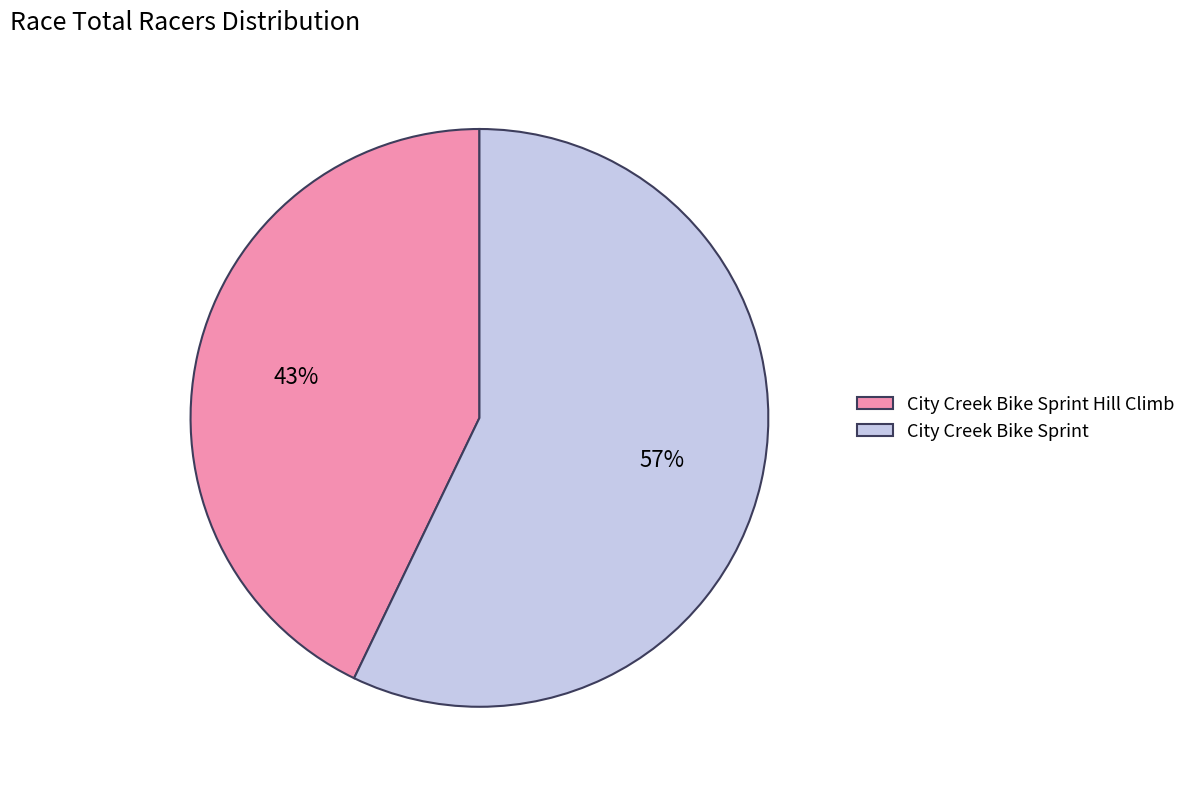

Which slice is the largest?

City Creek Bike Sprint